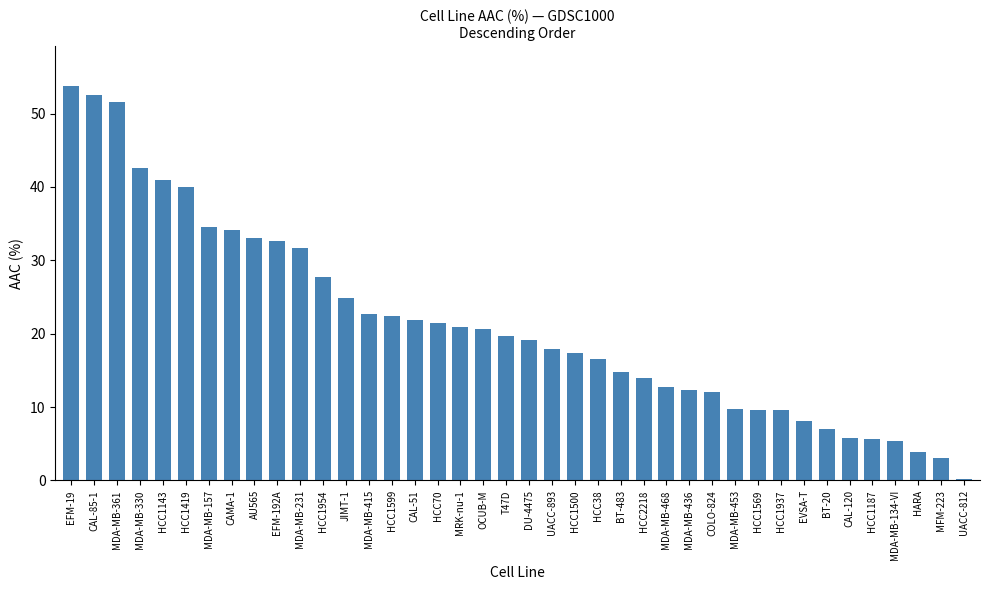

Which label corresponds to the smallest value in the chart?

UACC-812